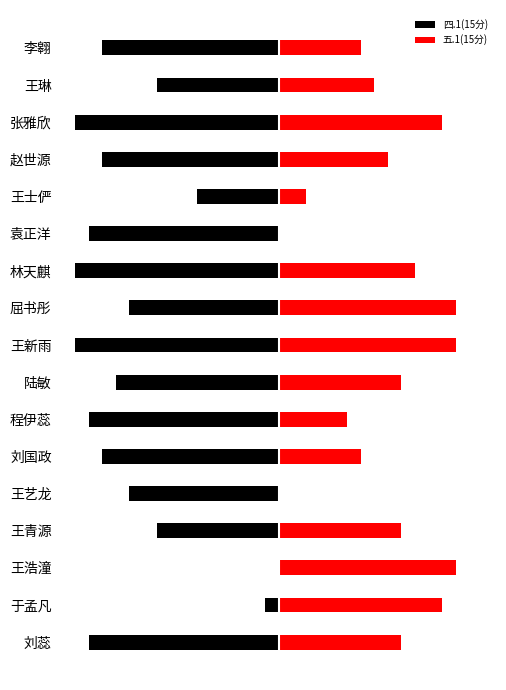

How many data points in 四.1(15分) are above -13?

8